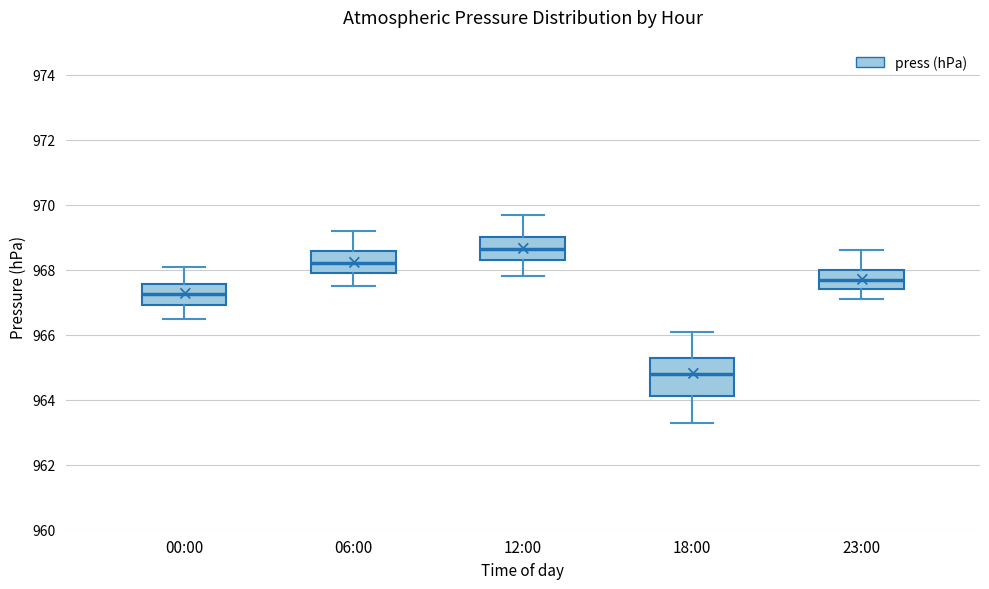

Which box is the tallest, from its lower edge to its upper edge?

18:00